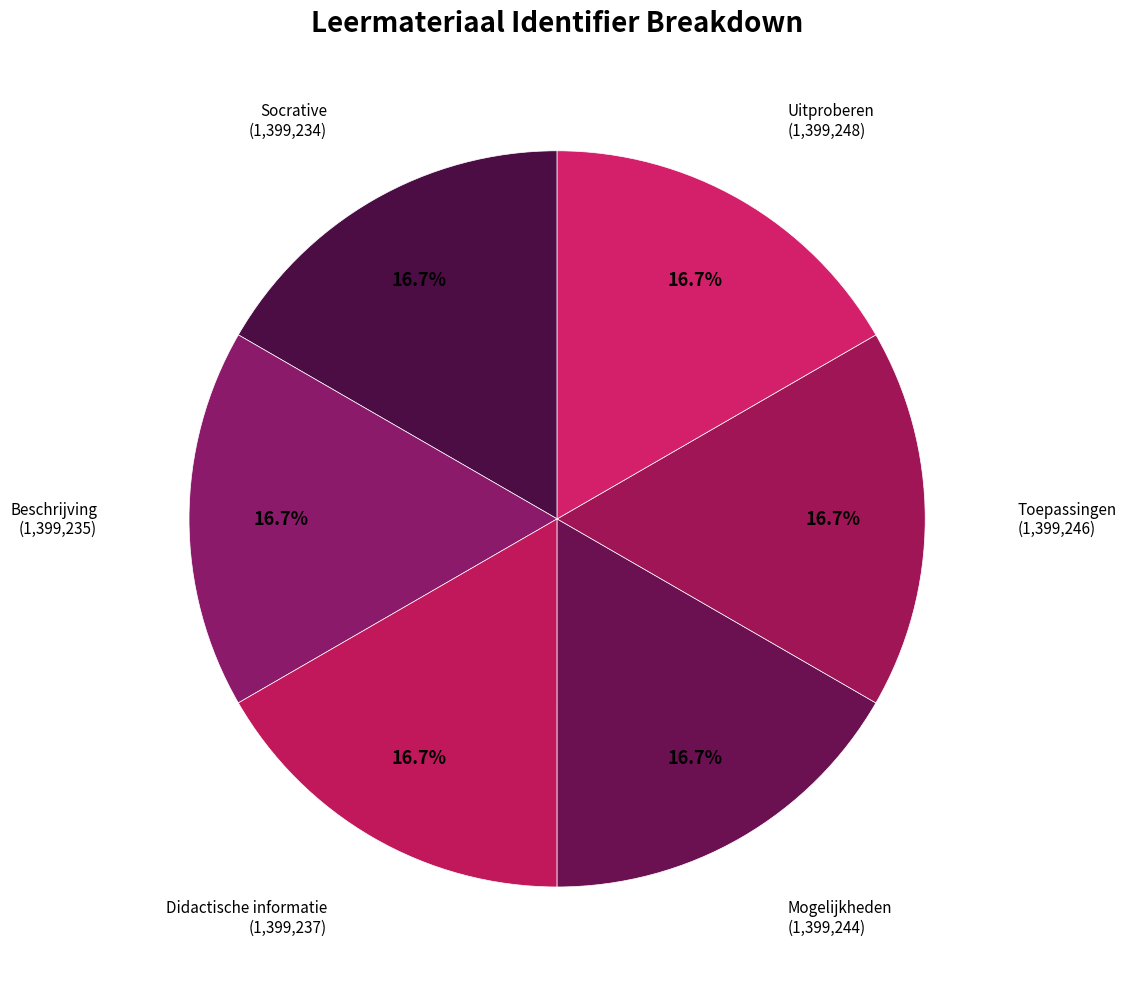

Does Uitproberen represent more than half of the total?

No